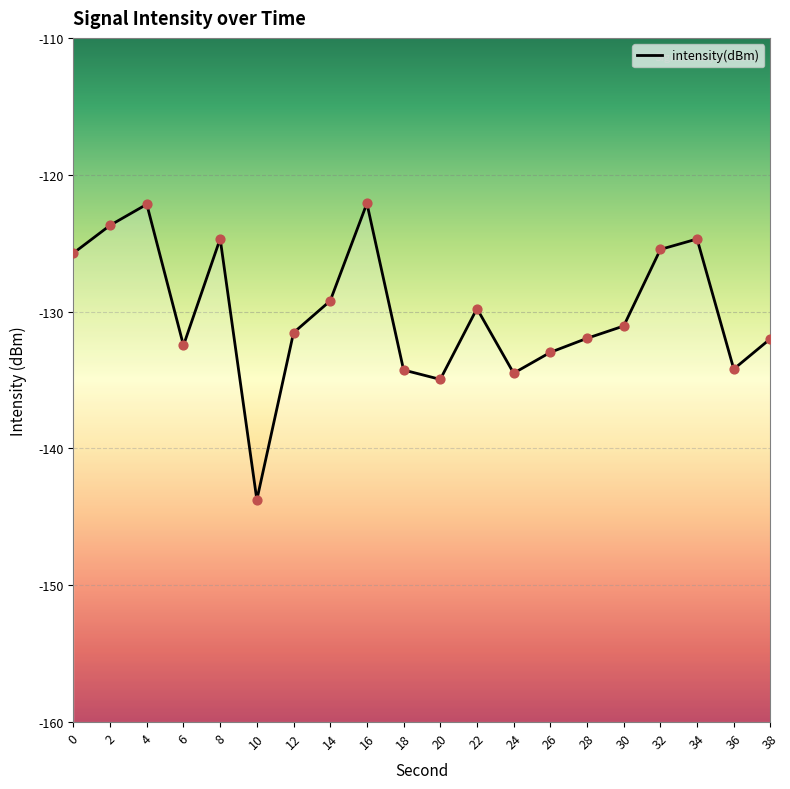

What is the change in value from 0 to 14?

-3.5